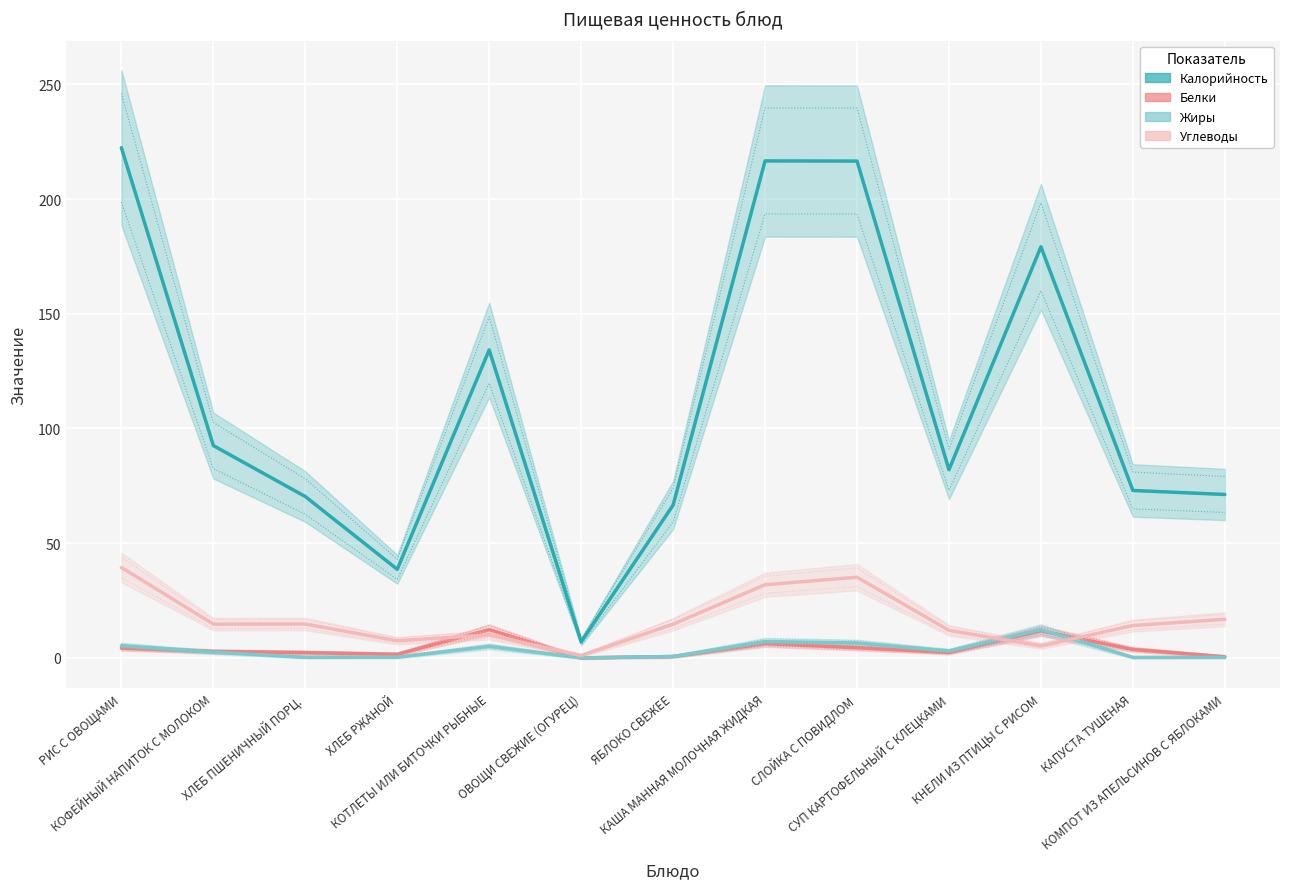

What is the sum of the Калорийность values at СУП КАРТОФЕЛЬНЫЙ С КЛЕЦКАМИ and РИС С ОВОЩАМИ?

304.4